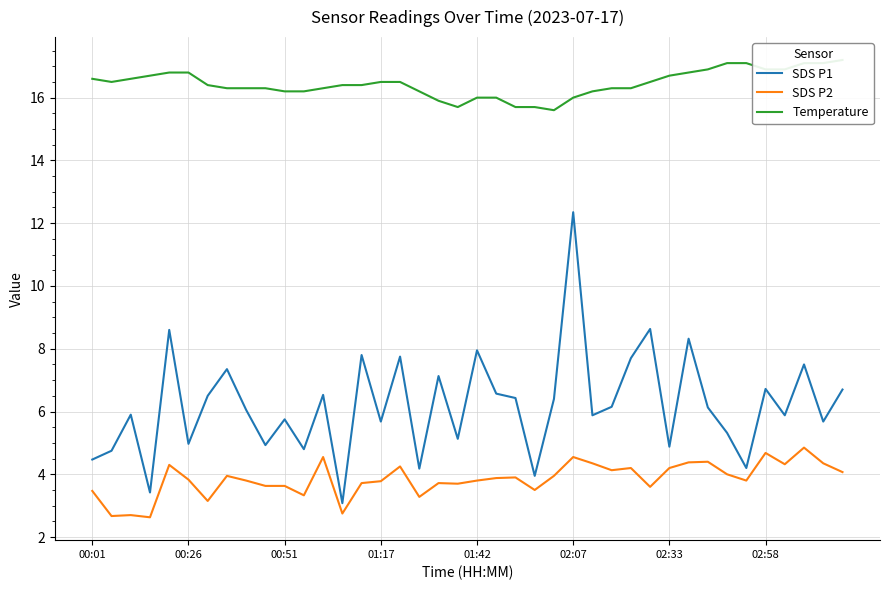

Reading left to right, extract all data points from this chart.

SDS P1: 4.5	4.8	5.9	3.4	8.6	5.0	6.5	7.3	6.0	4.9	5.8	4.8	6.5	3.1	7.8	5.7	7.8	4.2	7.1	5.1	8.0	6.6	6.4	4.0	6.4	12.3	5.9	6.2	7.7	8.6	4.9	8.3	6.1	5.3	4.2	6.7	5.9	7.5	5.7	6.7
SDS P2: 3.5	2.7	2.7	2.6	4.3	3.8	3.1	4.0	3.8	3.6	3.6	3.3	4.5	2.8	3.7	3.8	4.2	3.3	3.7	3.7	3.8	3.9	3.9	3.5	4.0	4.5	4.3	4.1	4.2	3.6	4.2	4.4	4.4	4.0	3.8	4.7	4.3	4.8	4.3	4.1
Temperature: 16.6	16.5	16.6	16.7	16.8	16.8	16.4	16.3	16.3	16.3	16.2	16.2	16.3	16.4	16.4	16.5	16.5	16.2	15.9	15.7	16.0	16.0	15.7	15.7	15.6	16.0	16.2	16.3	16.3	16.5	16.7	16.8	16.9	17.1	17.1	16.9	16.9	17.1	17.1	17.2